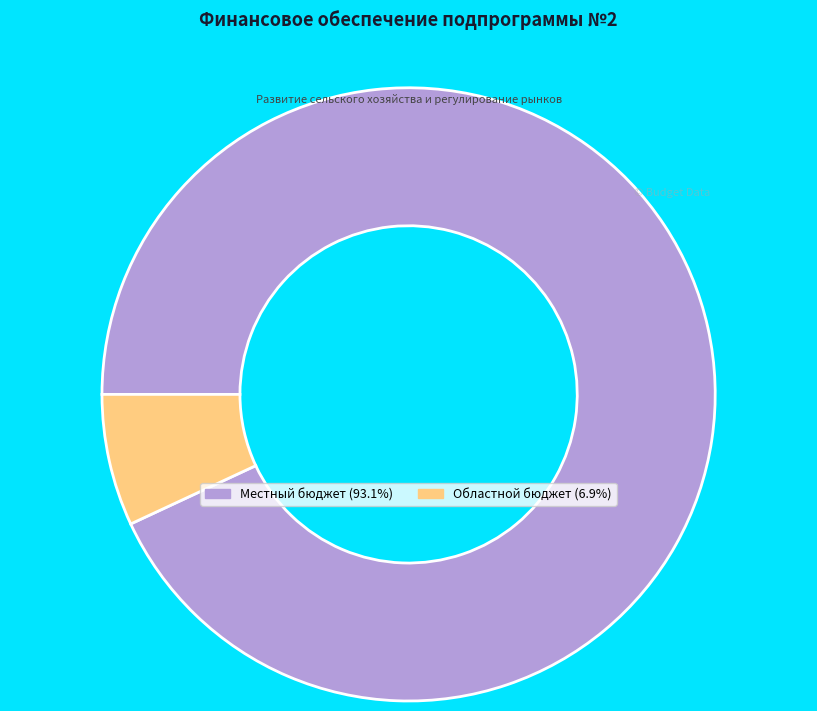

Count the number of slices in the pie.

2